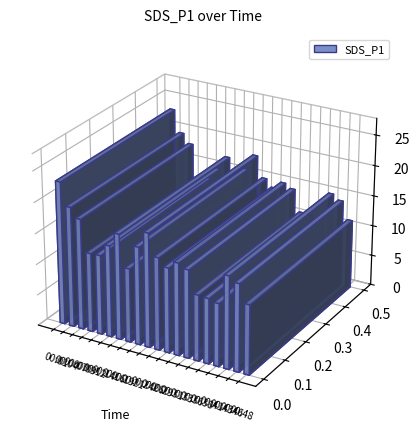

Which has a higher value, 00:48 or 00:12?

00:12